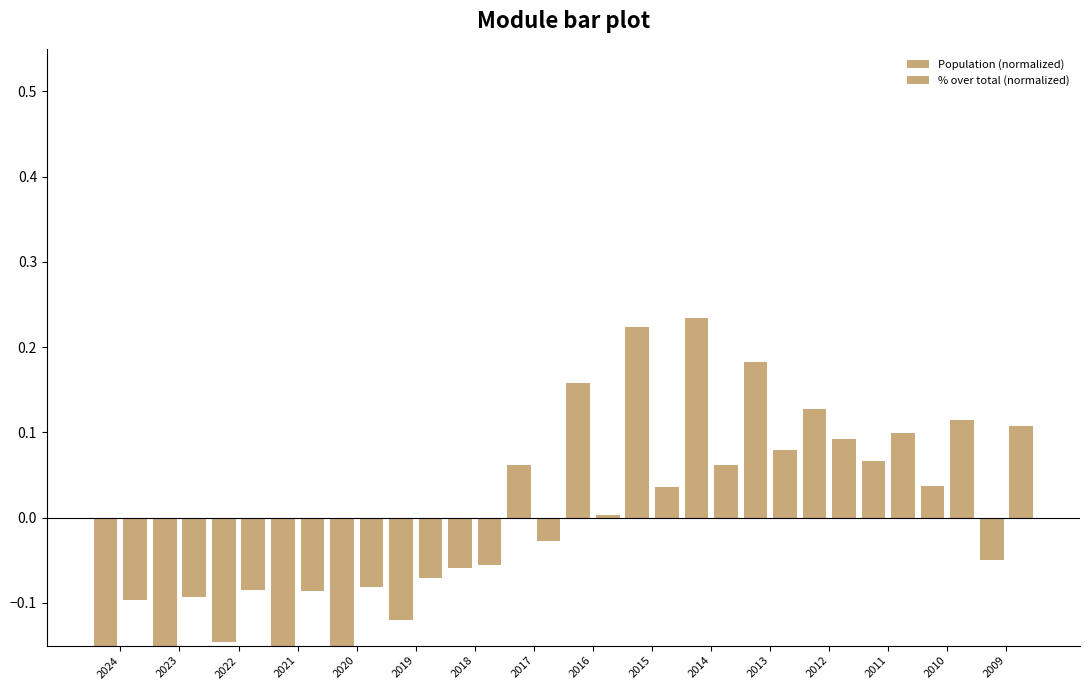

At which category is the sum across all series the highest?

2014